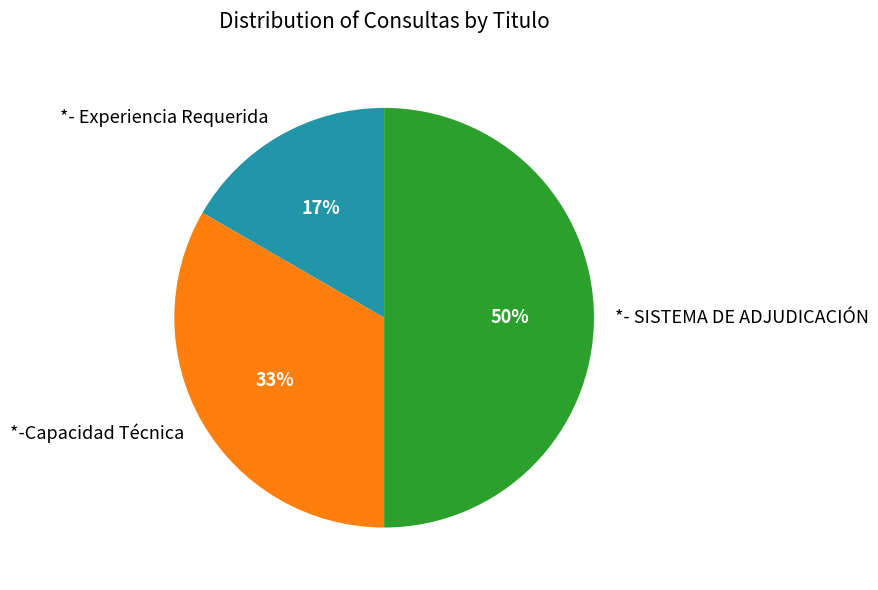

Is *- Experiencia Requerida the majority of the pie?

No